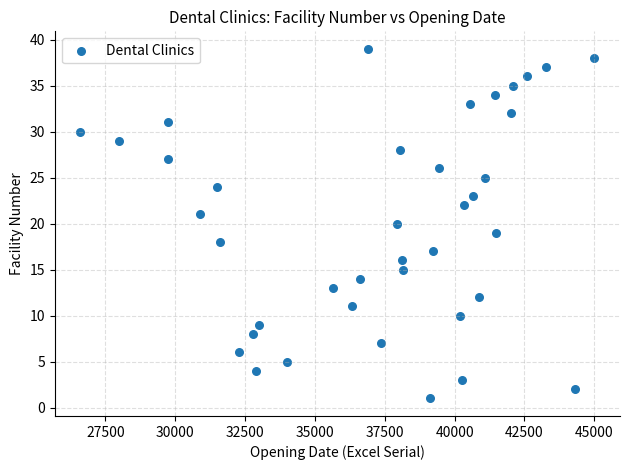

What is the range of Y values (max minus min)?

38